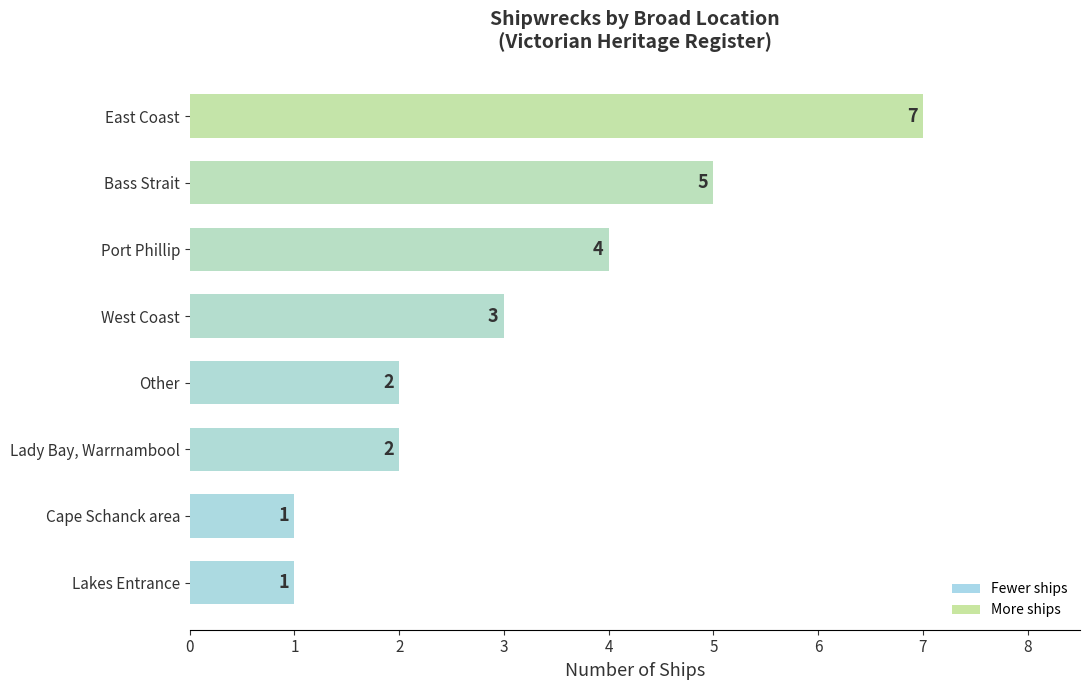

The chart shows a value of 4 at East Coast. True or false?

False